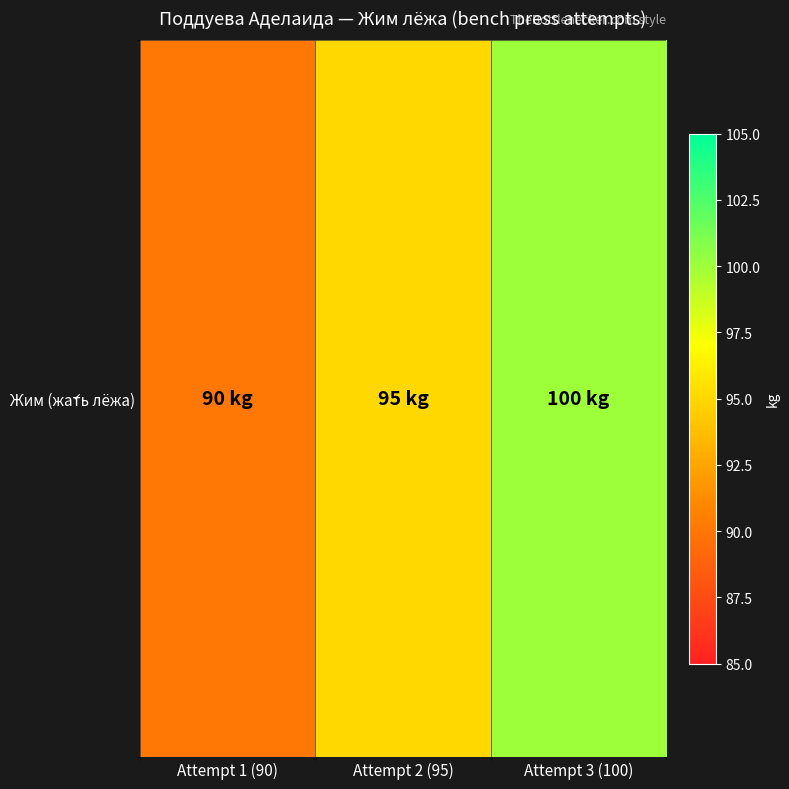

Is it true that the value at Attempt 2 (95) is 95?

True